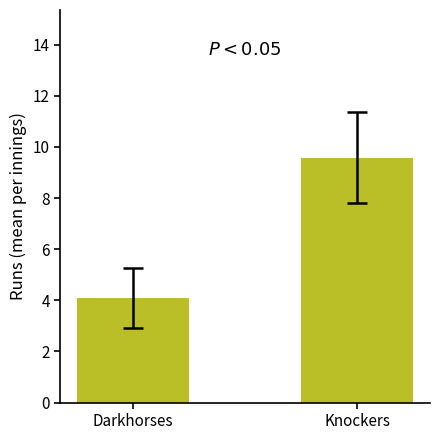

At which category does the chart reach its minimum across all series?

Darkhorses